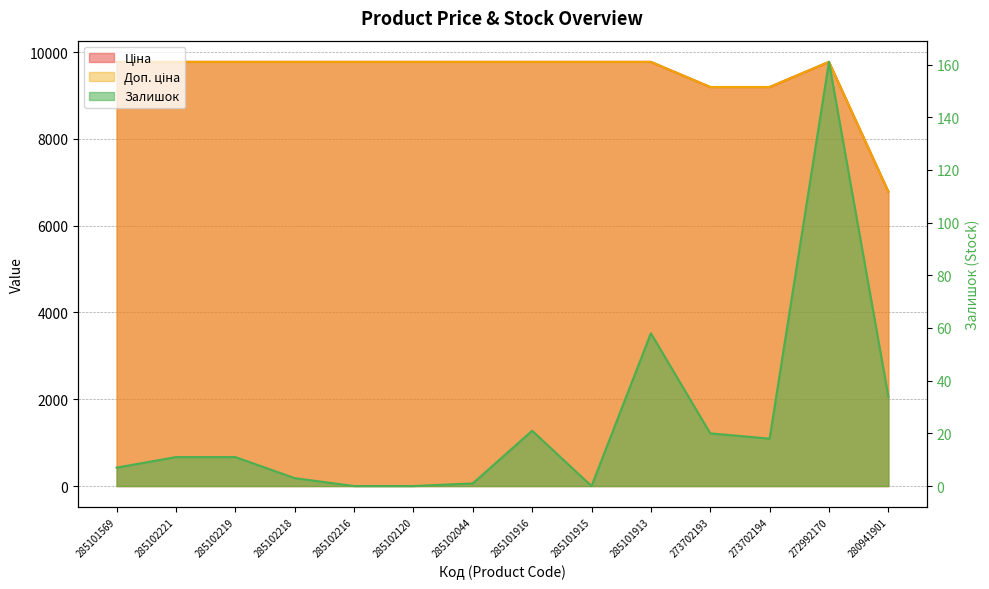

Which series has the largest total across all categories?

Ціна